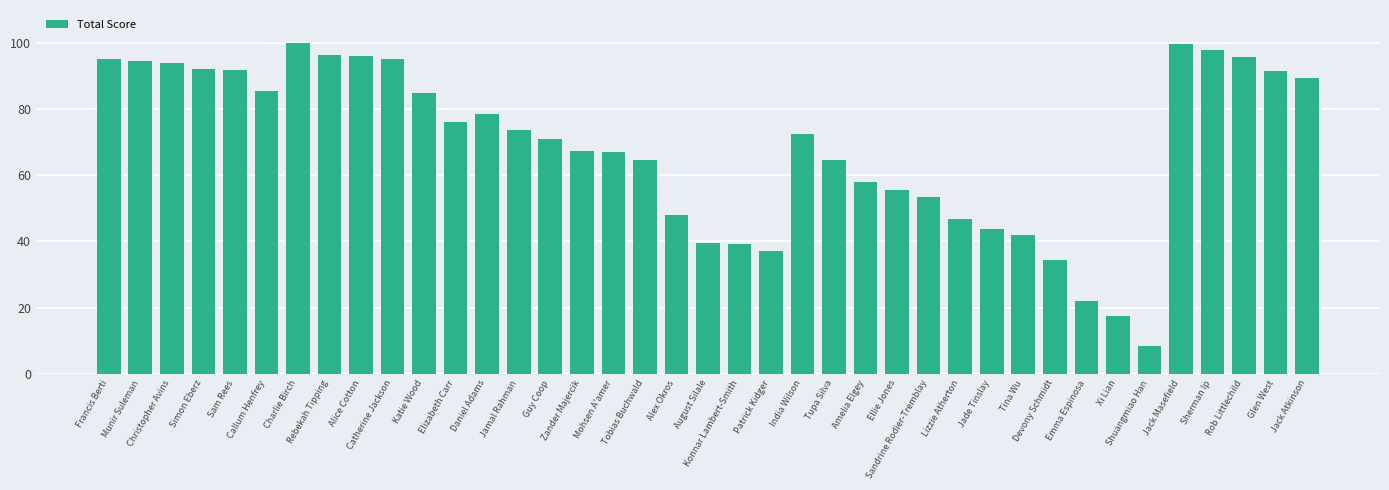

What is the difference between the second highest and minimum values?

91.4